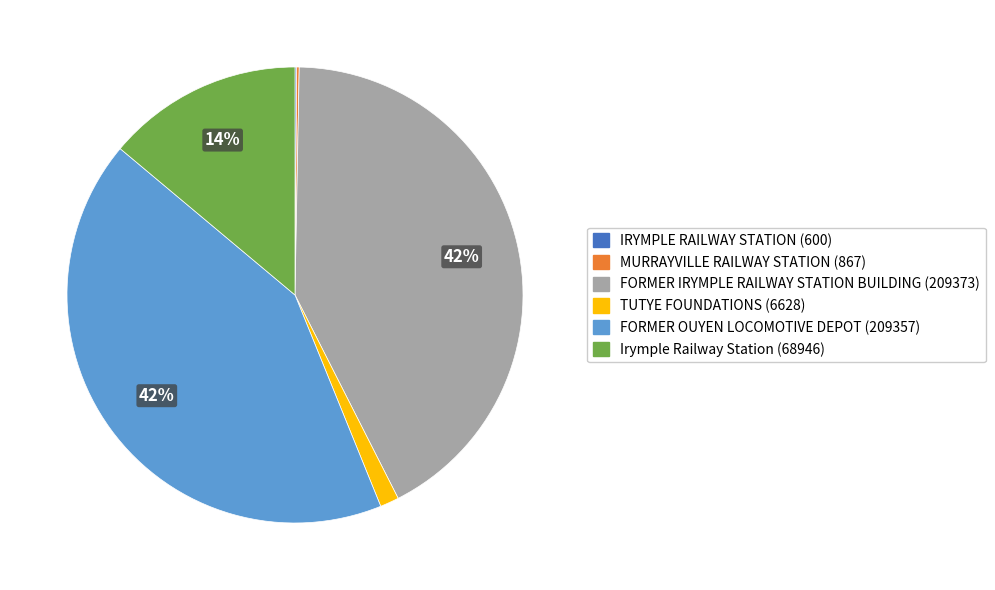

To the nearest percent, what percentage of the pie is FORMER OUYEN LOCOMOTIVE DEPOT?

42%